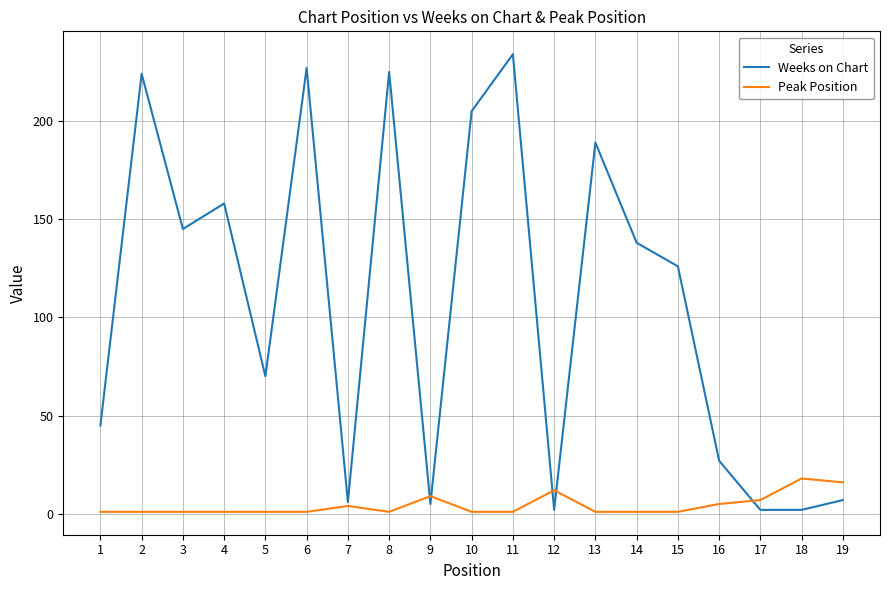

At which category does the chart reach its peak across all series?

11